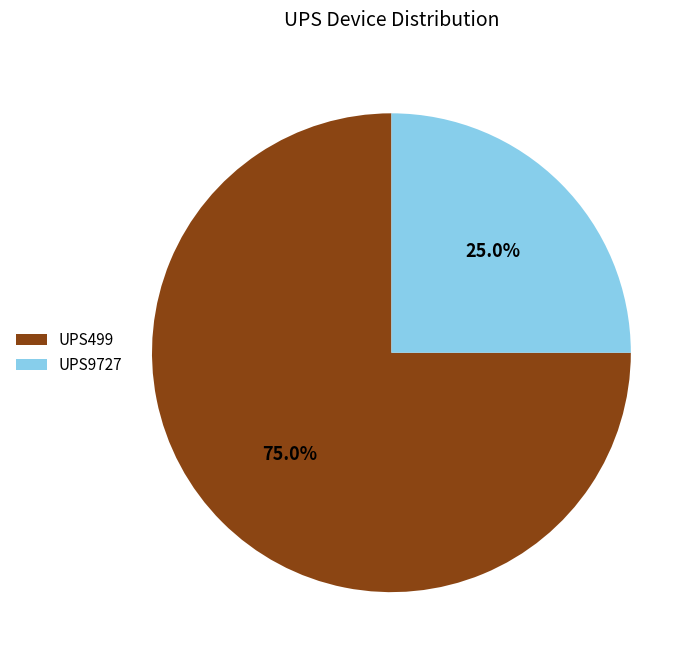

What is the smallest slice in the pie chart?

UPS9727